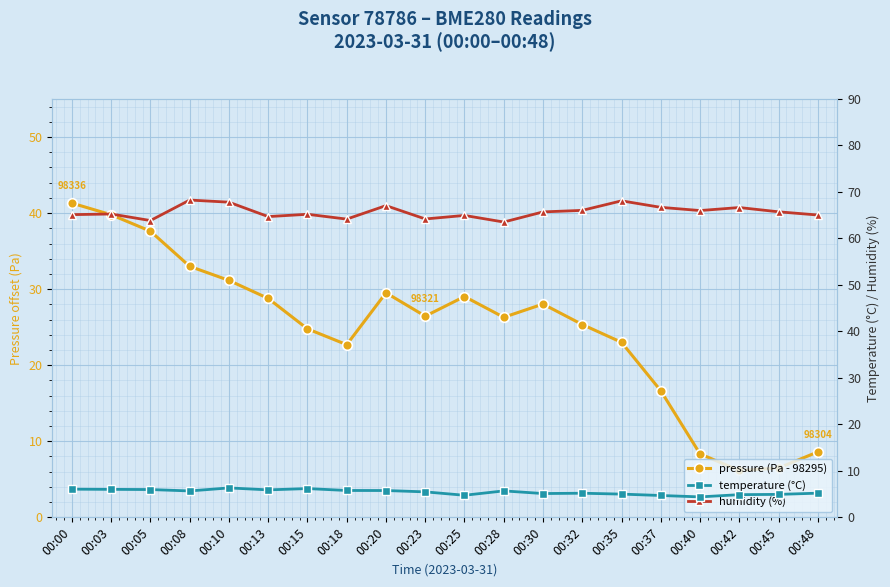

How many values in the pressure (Pa - 98295) series are below 26?

9